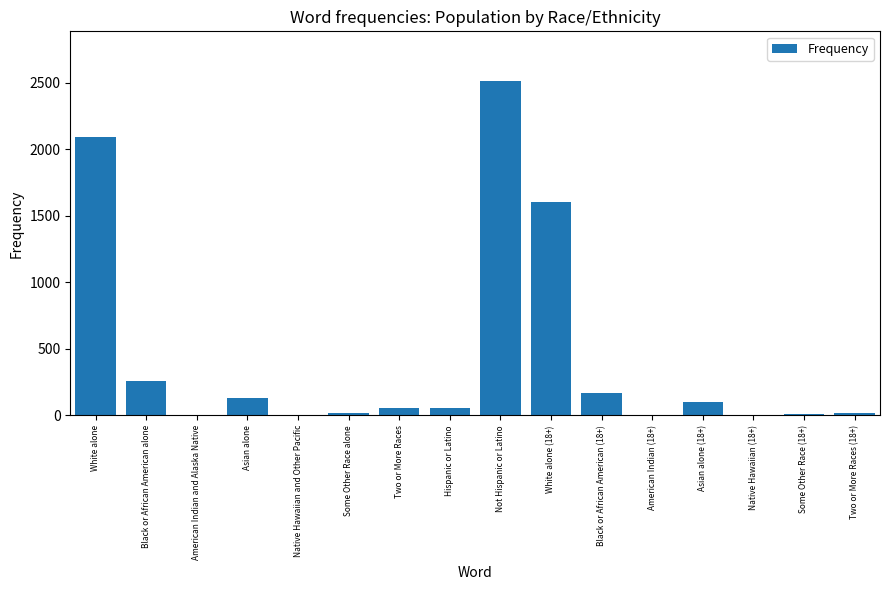

At which label is the value closest to 1254?

White alone (18+)